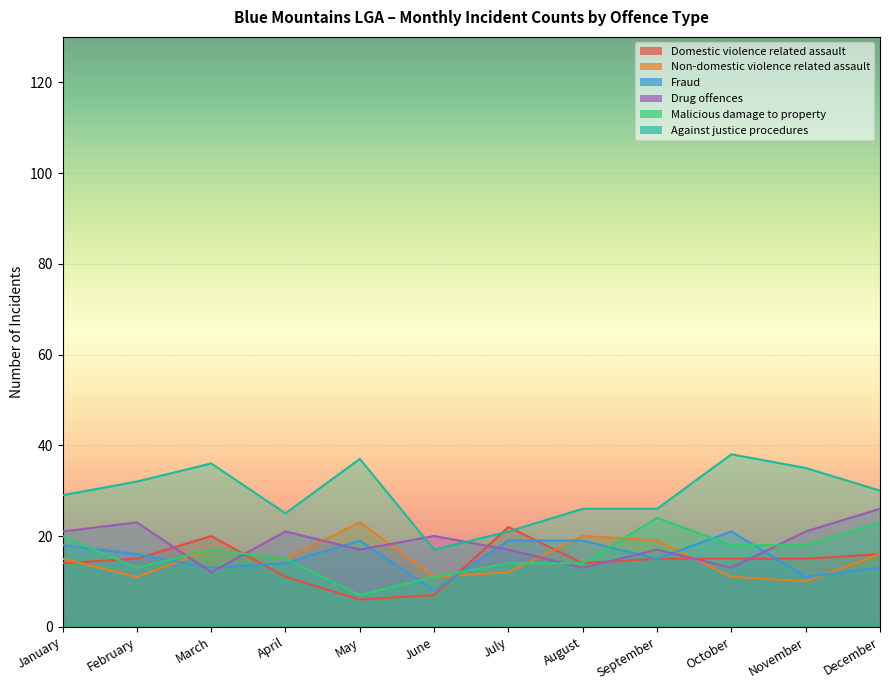

Read the Domestic violence related assault value at April.

11